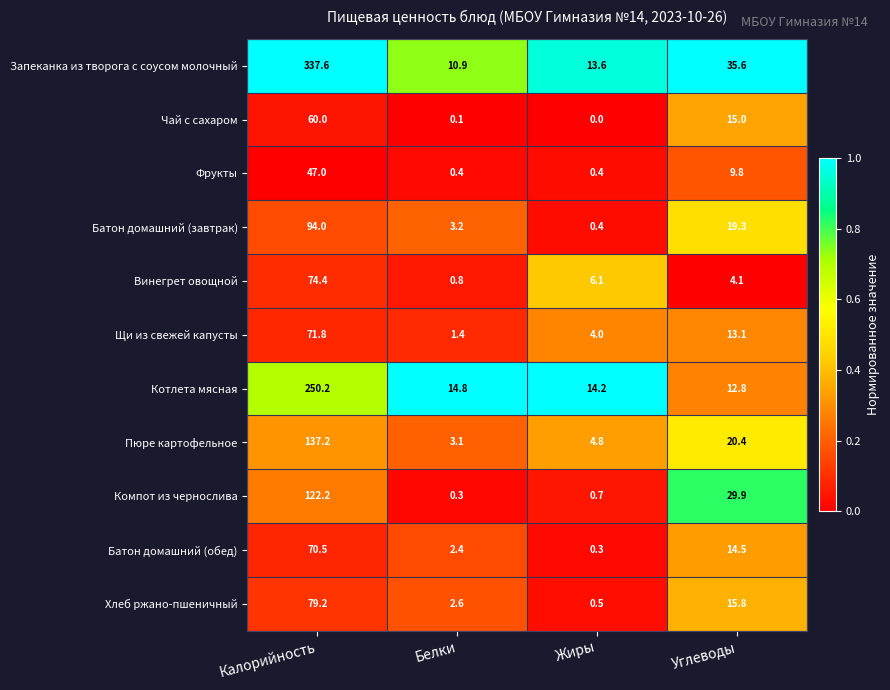

True or false: Щи из свежей капусты has a value of 1.4 at Белки.

True